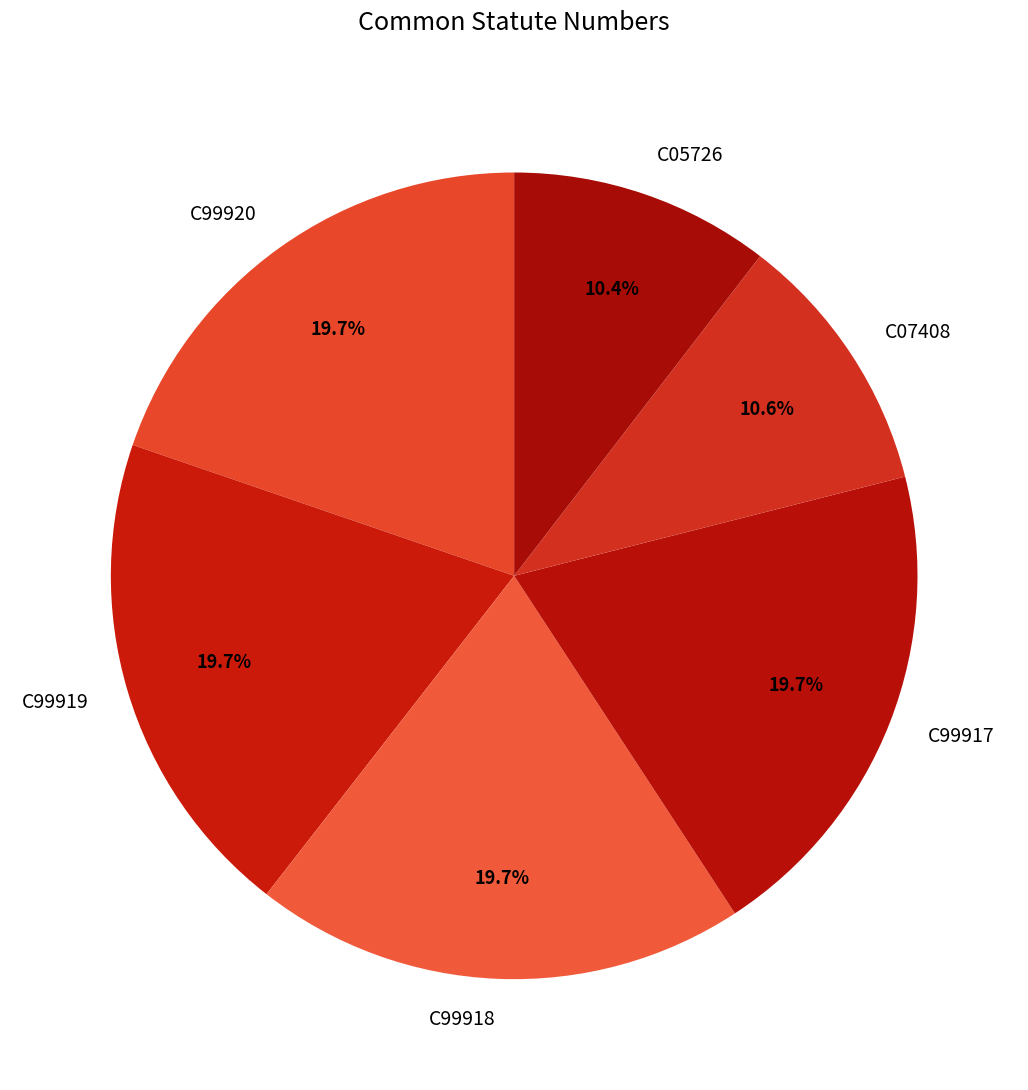

Is it true that C05726 is 5% of the pie?

False